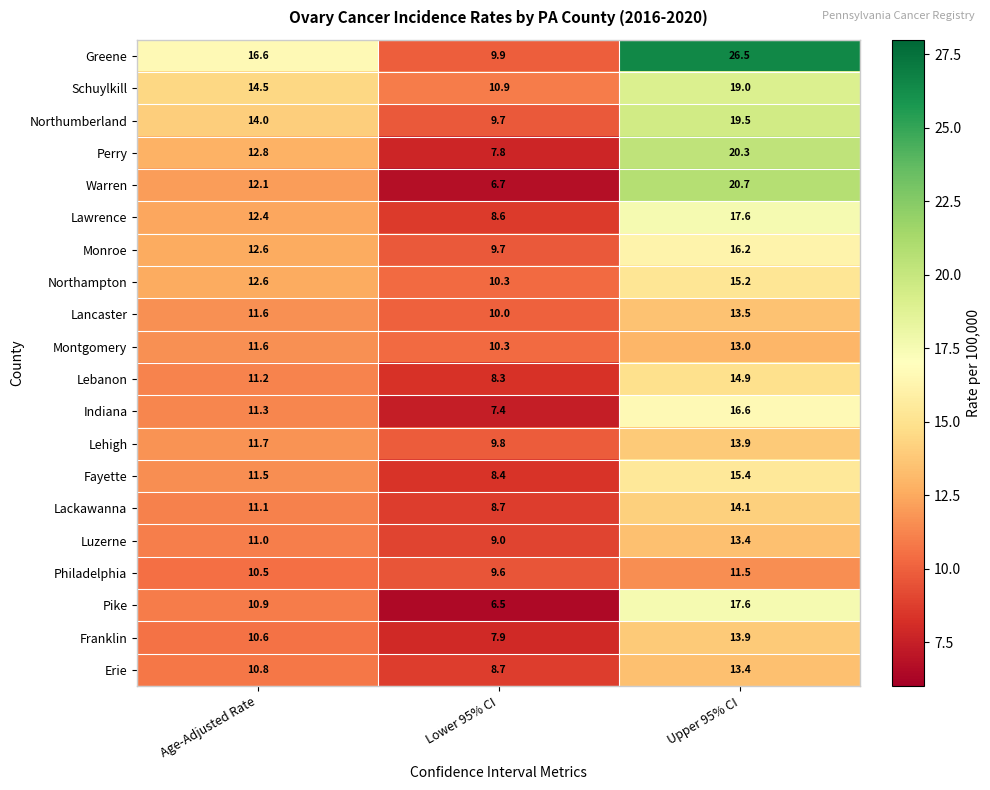

The Greene series shows 9.9 at Lower 95% CI. True or false?

True